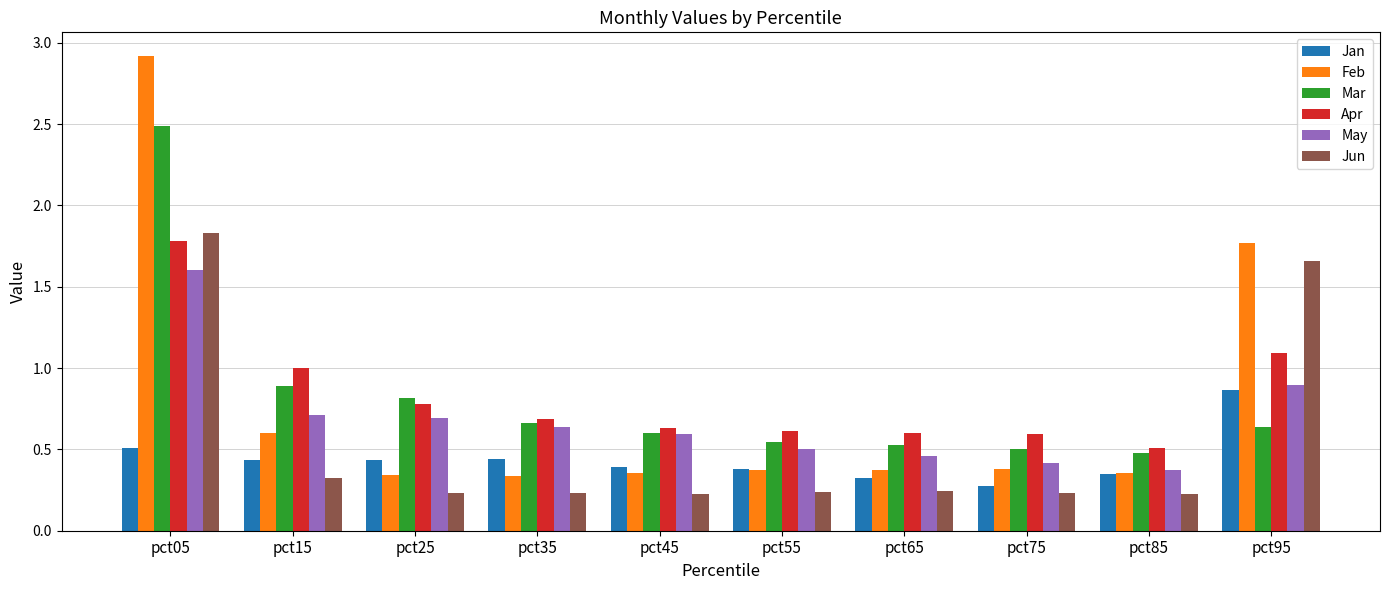

The value of Jan at pct85 is 0.3. True or false?

True